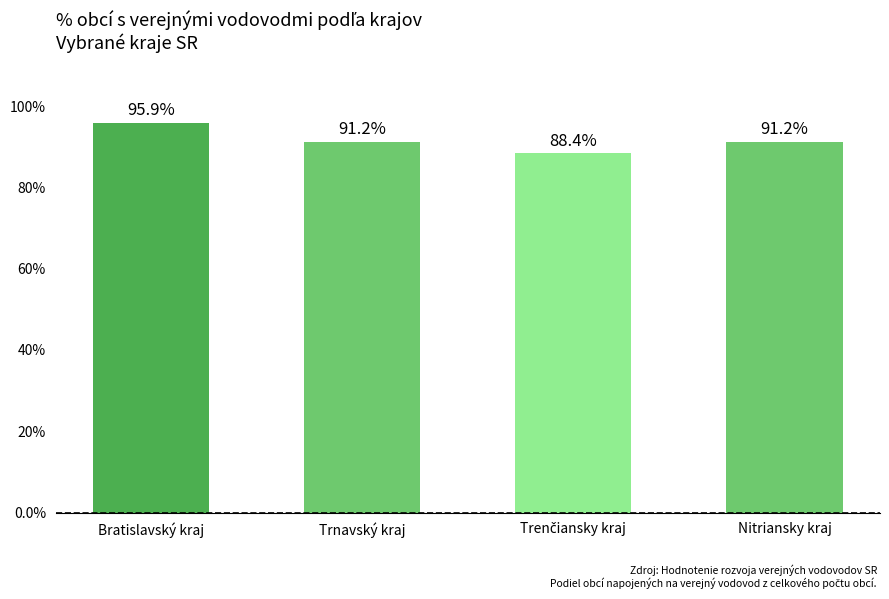

How many data points are above 91?

3